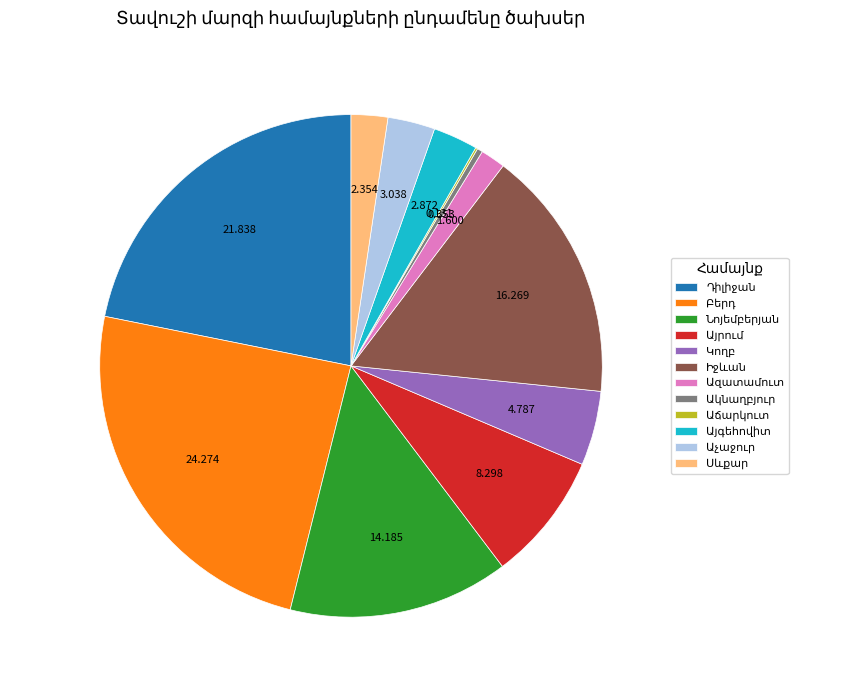

Is there any slice that represents more than half of the pie?

No